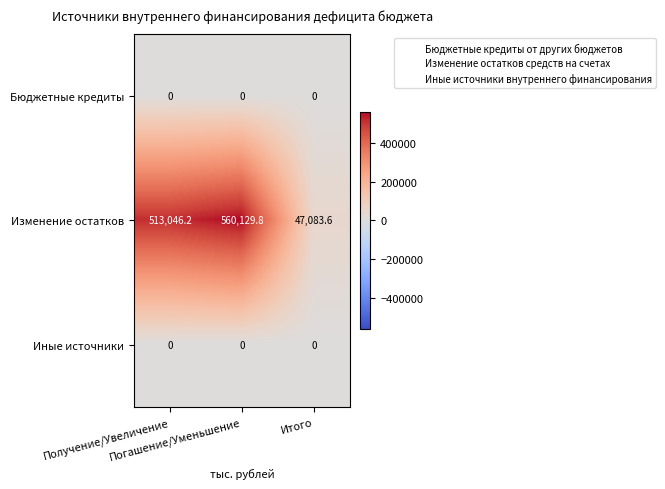

Which series changed the most between Получение/Увеличение and Погашение/Уменьшение?

Изменение остатков